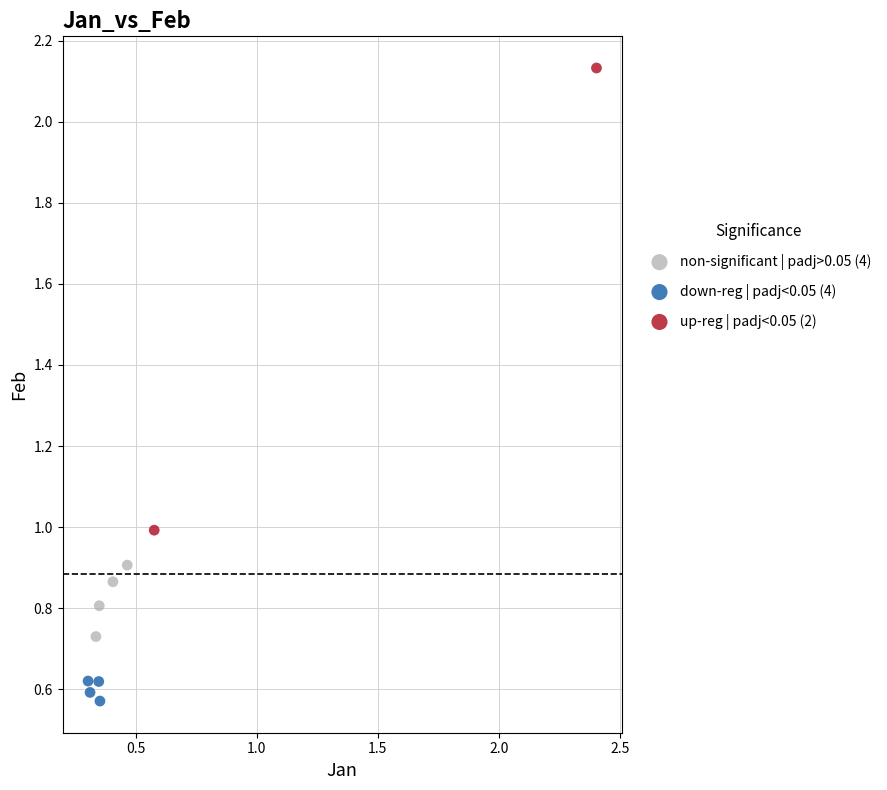

Which series contains the lowest Y value?

down-reg | padj<0.05 (4)